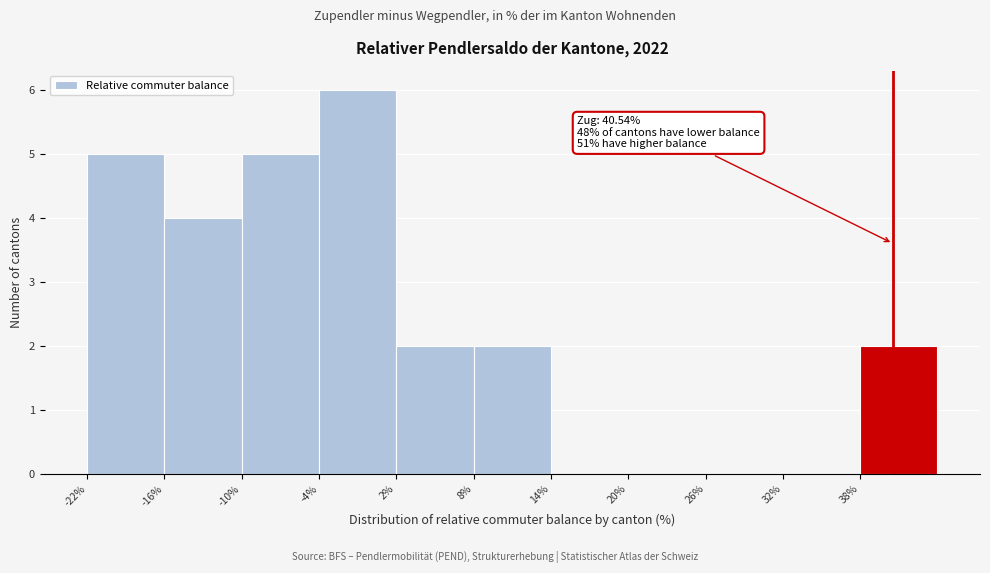

Over which range of the x-axis is the bar tallest?

-4 to 2